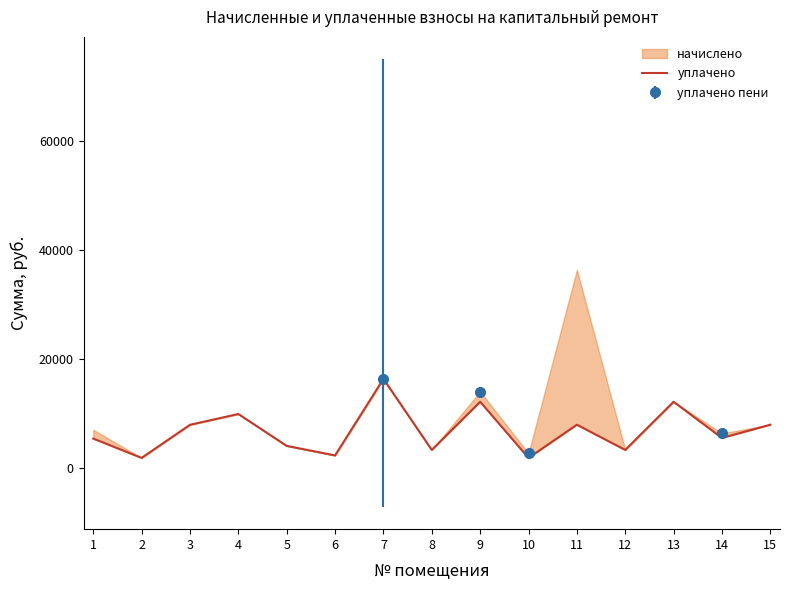

What is the sum of all values?

101742.2